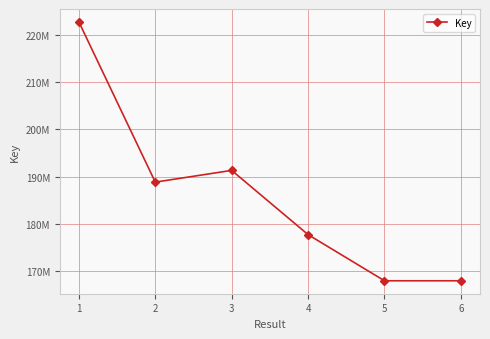

How many interior local valleys (lower than both neighbors) does the data have?

2